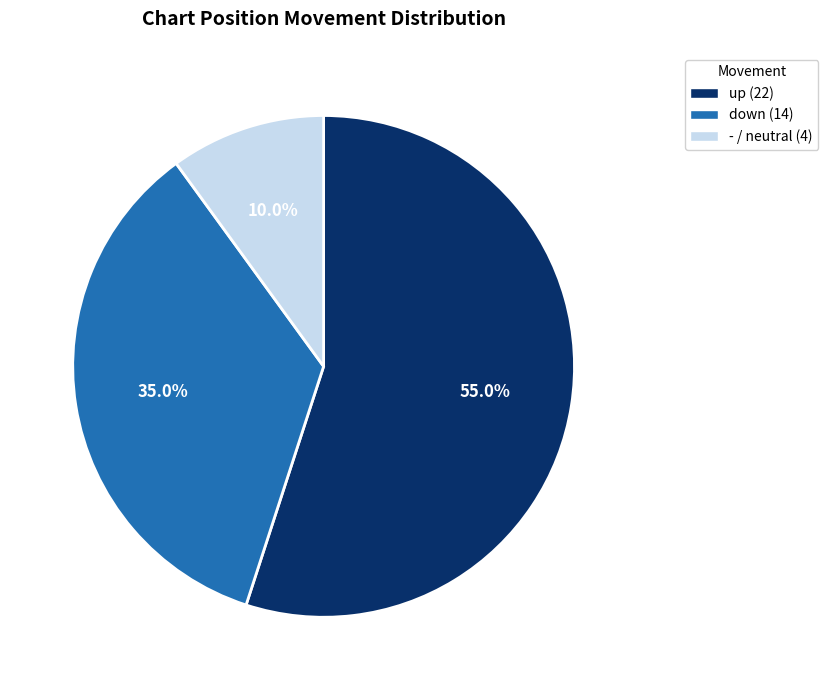

The up slice represents 41% of the pie. True or false?

False